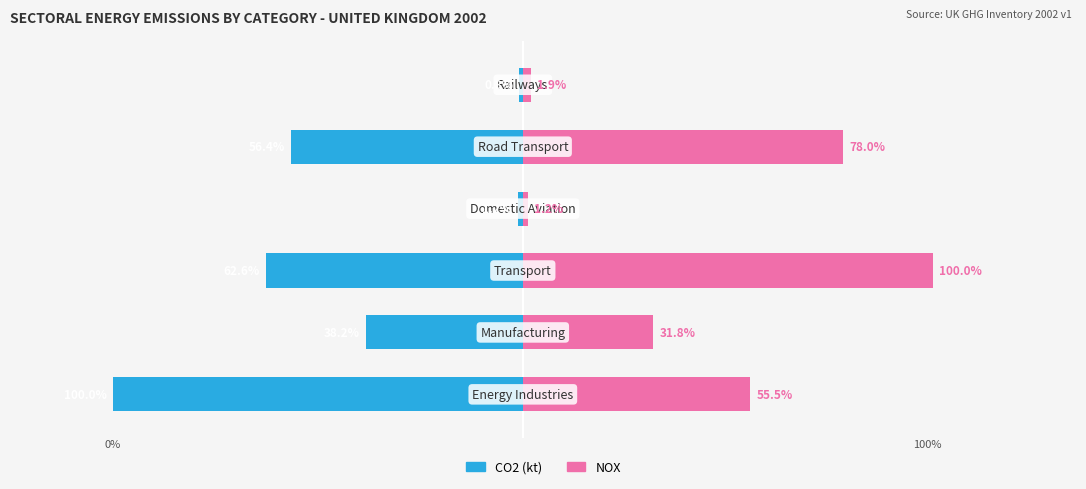

Where does the CO2 (kt) series first go above -38?

3